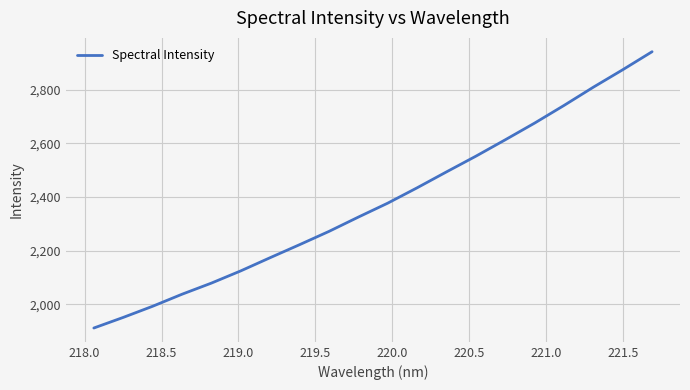

True or false: there are more than 2 points higher than both neighbors.

False